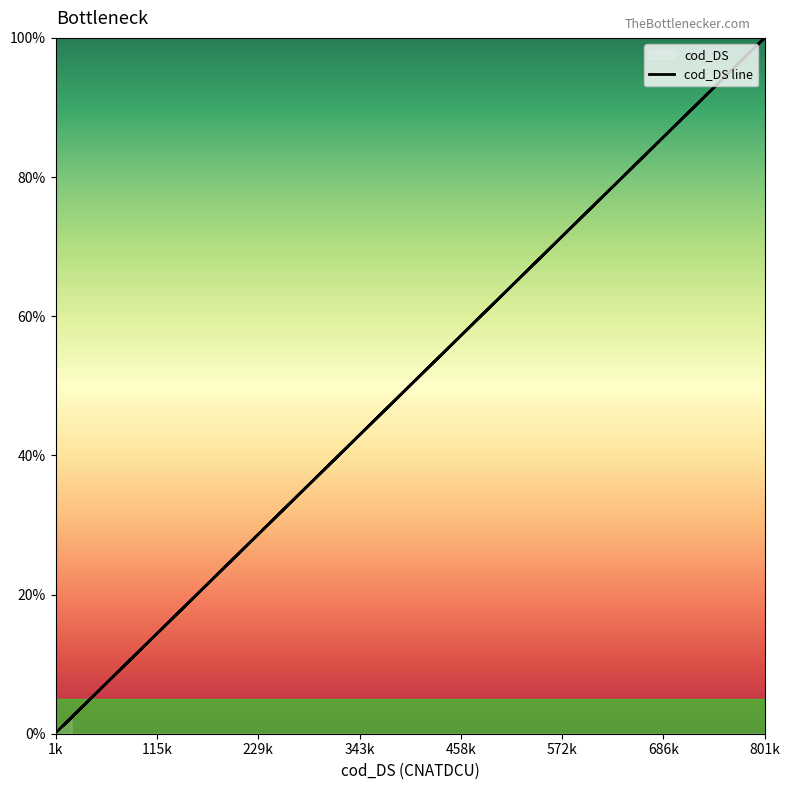

Which label corresponds to the smallest value in the chart?

1k